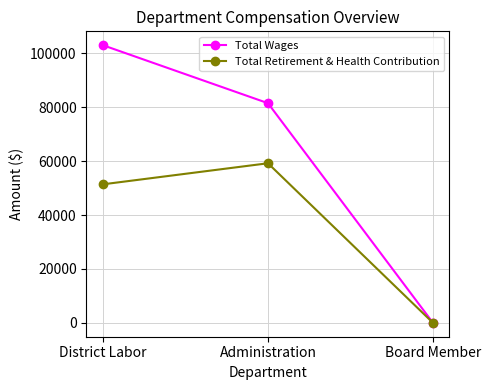

At Administration, list the series in order from largest to smallest.

Total Wages, Total Retirement & Health Contribution